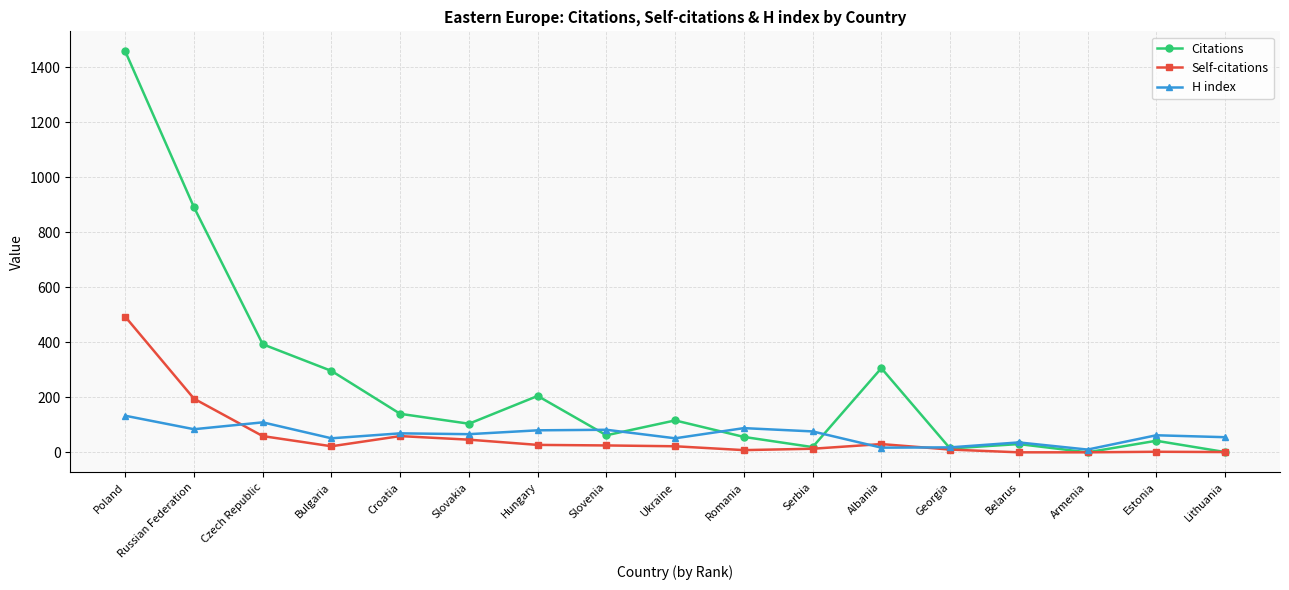

How many times do Citations and H index cross each other?

5